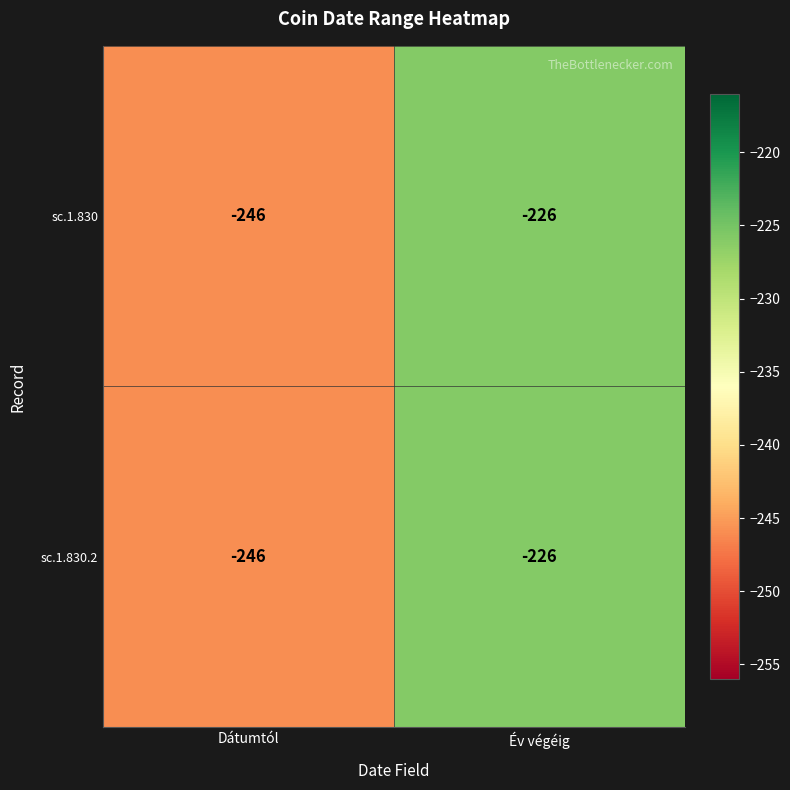

At which category does the chart reach its peak across all series?

Év végéig